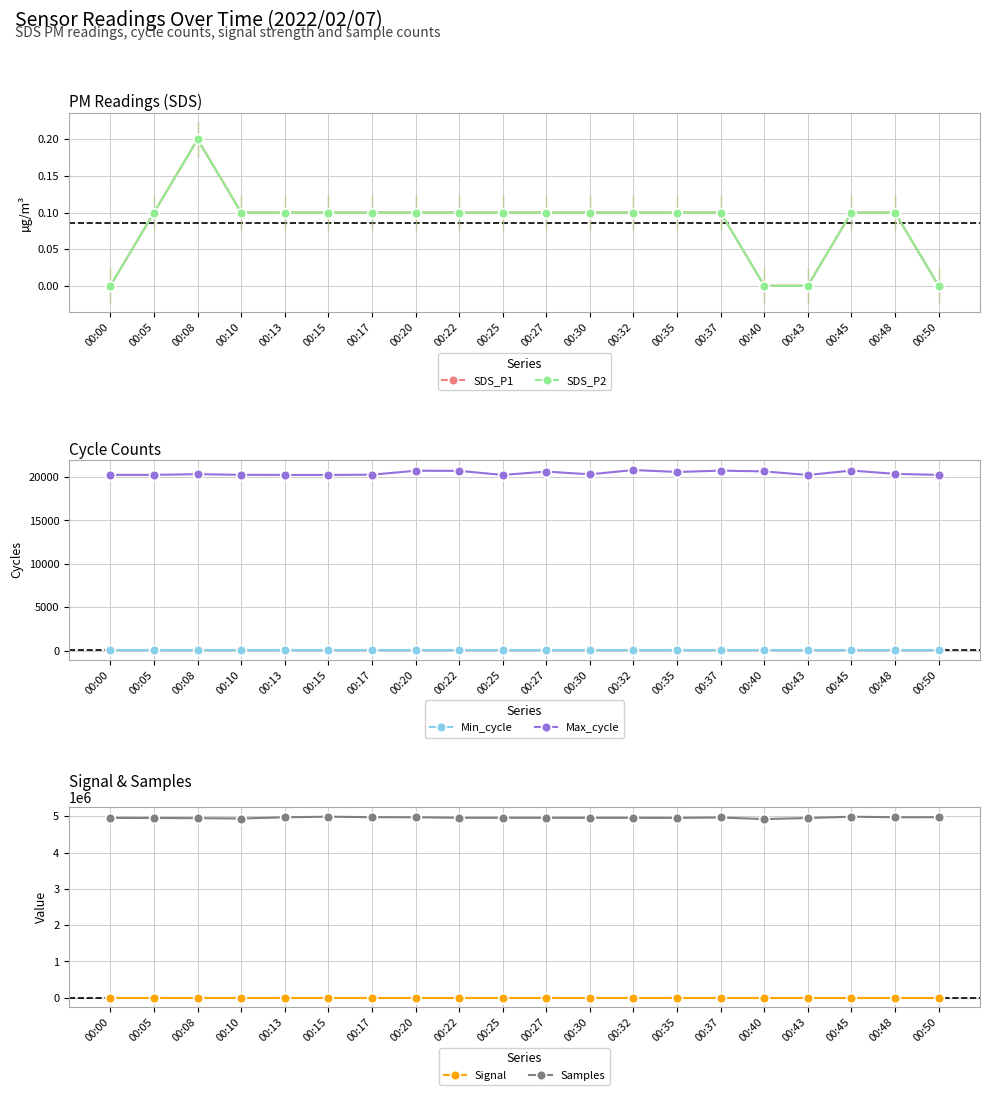

Between 00:35 and 00:13, which is larger?

00:35